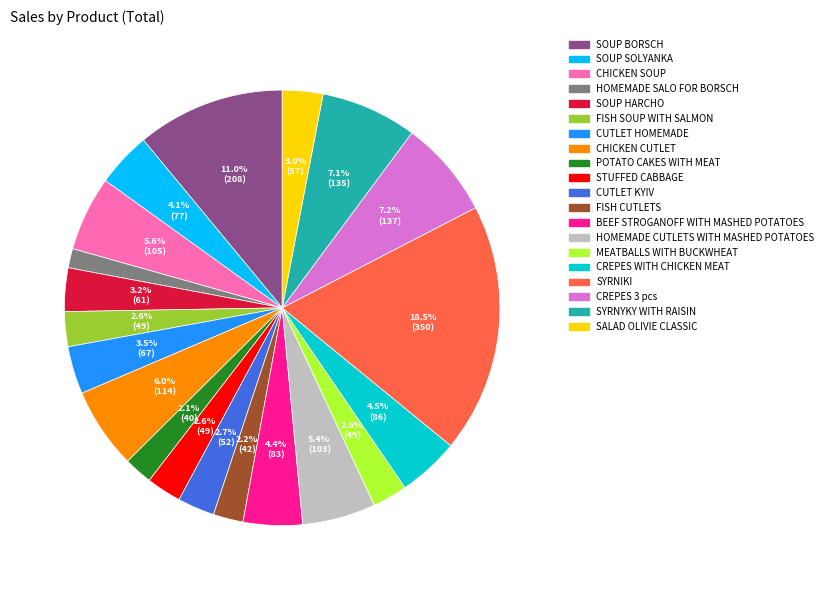

To the nearest percent, what is the difference between the largest and smallest slice percentages?

17%